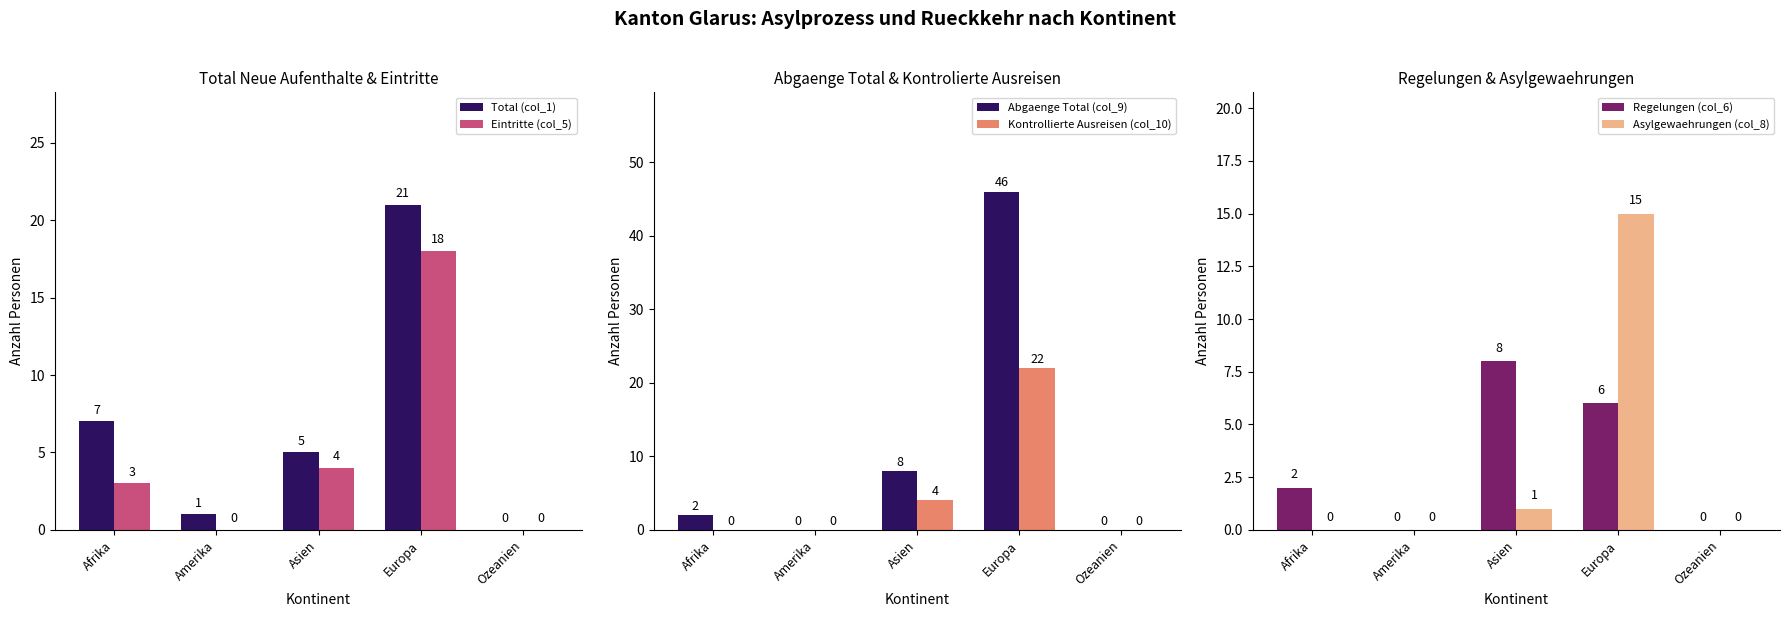

How many values in Asylgewaehrungen (col_8) are above zero?

2